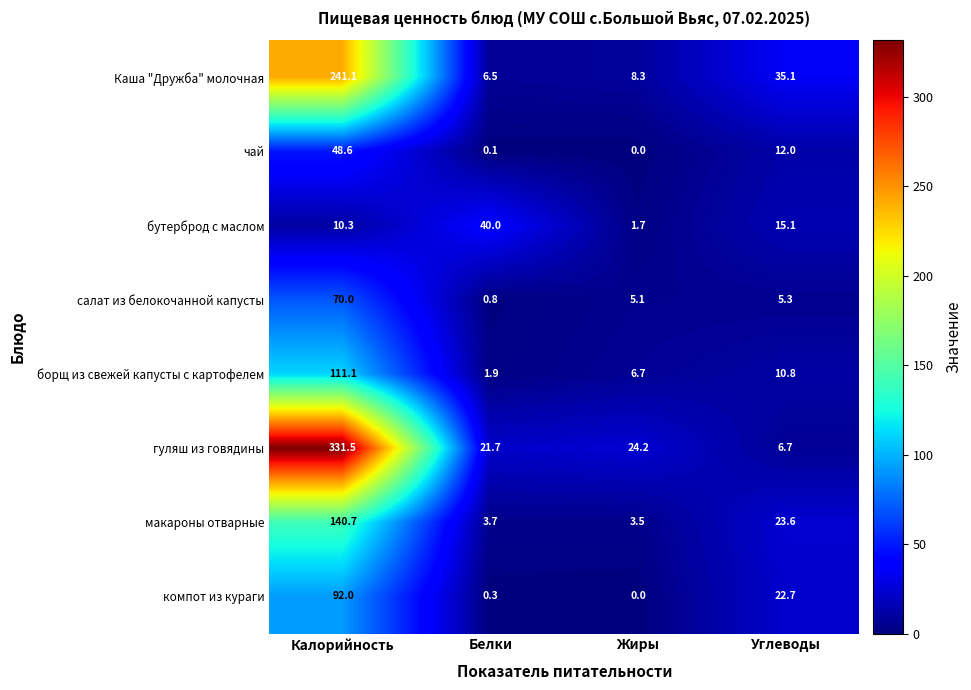

At which category is the sum across all series the highest?

Калорийность